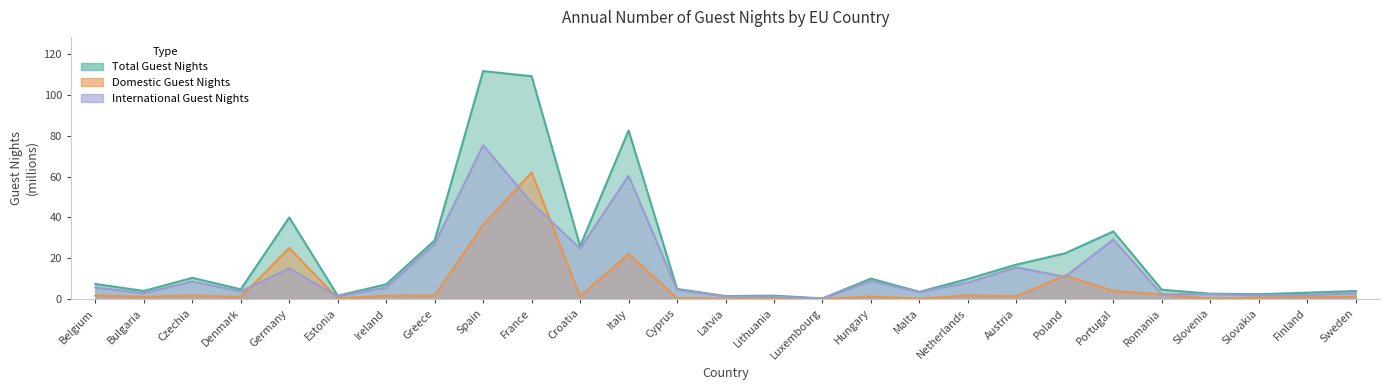

Which has a higher value, Portugal or Italy?

Italy